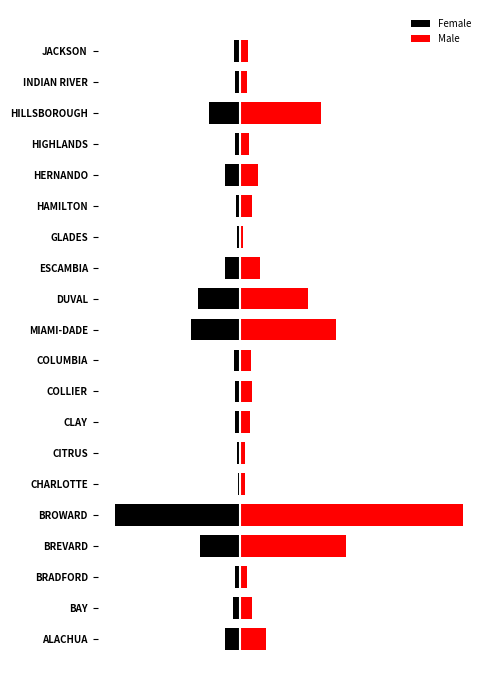

Is the value of Male at BREVARD greater than the value of Female at COLUMBIA?

Yes